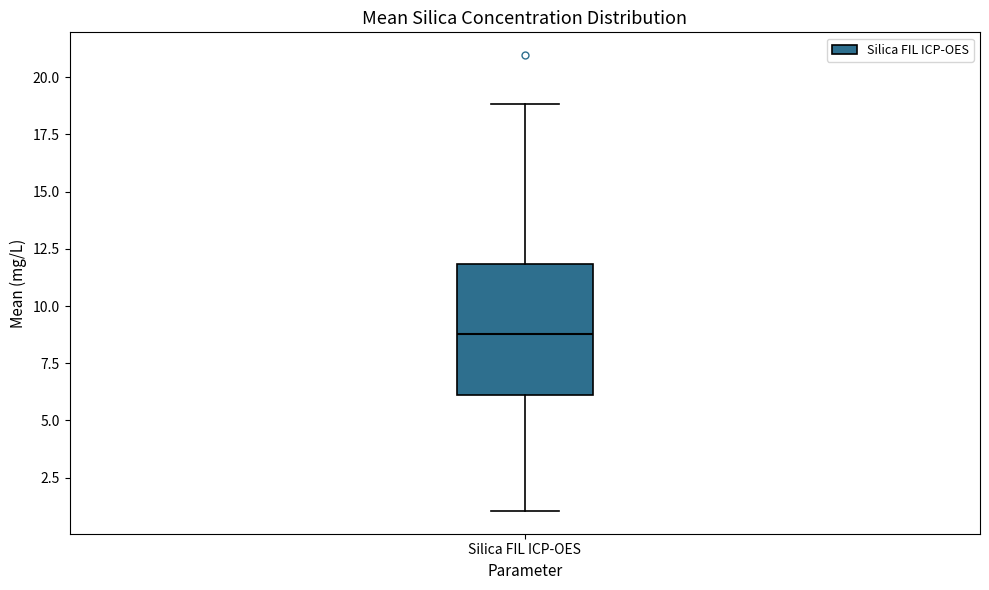

Transcribe this box plot: give where the median line is, the range the box spans, and where the two whiskers end, as read against the y-axis. The values are not printed on the chart, so give them approximately, as read against the axis.

median 9, box 6 to 12, whiskers 1 to 19